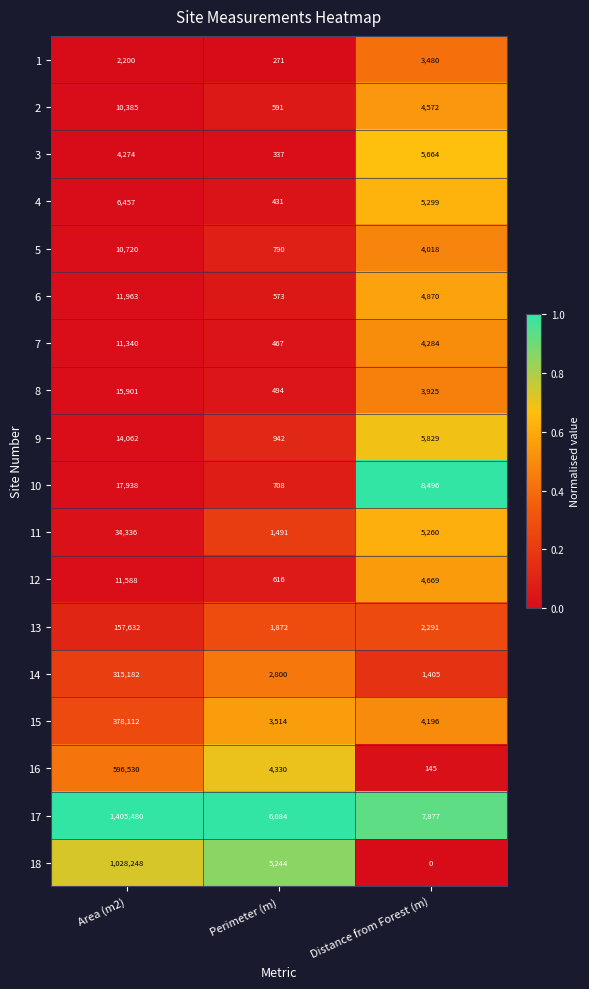

True or false: 2 has a value of 17279 at Area (m2).

False